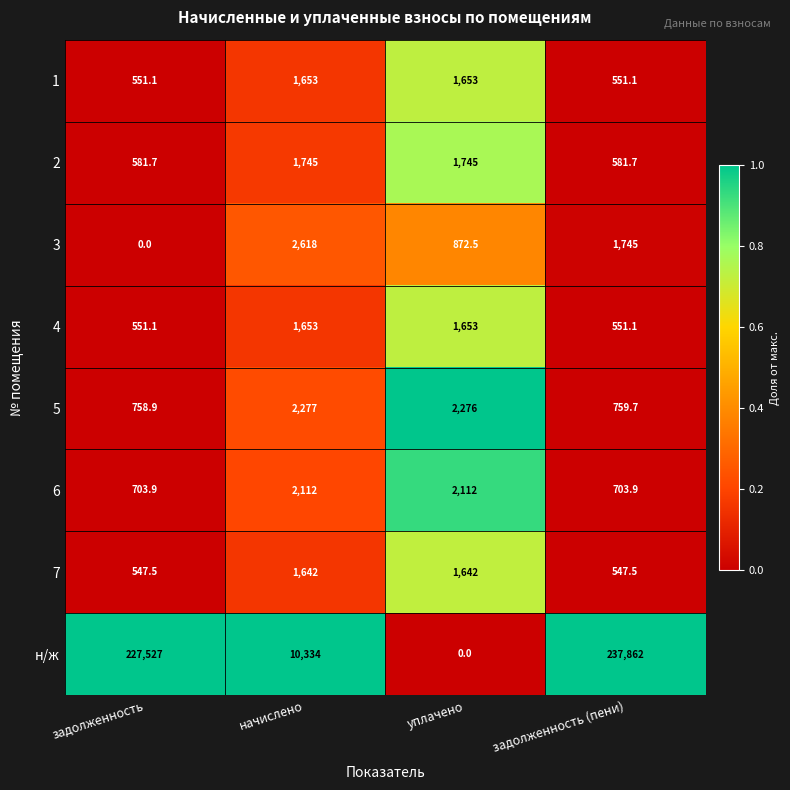

What is the difference between the maximum and minimum values in the 6 series?

1408.1